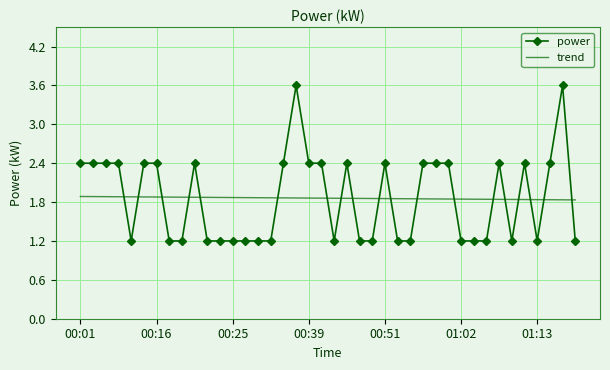

Rank the series by their maximum value, from lowest to highest.

trend, power